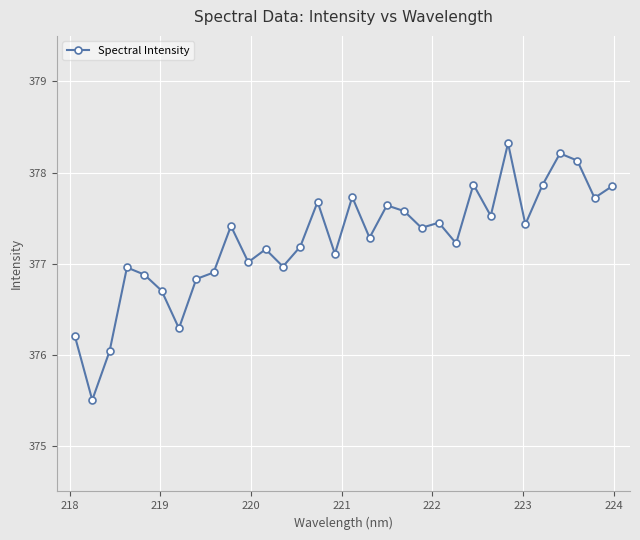

What is the average value?

377.3